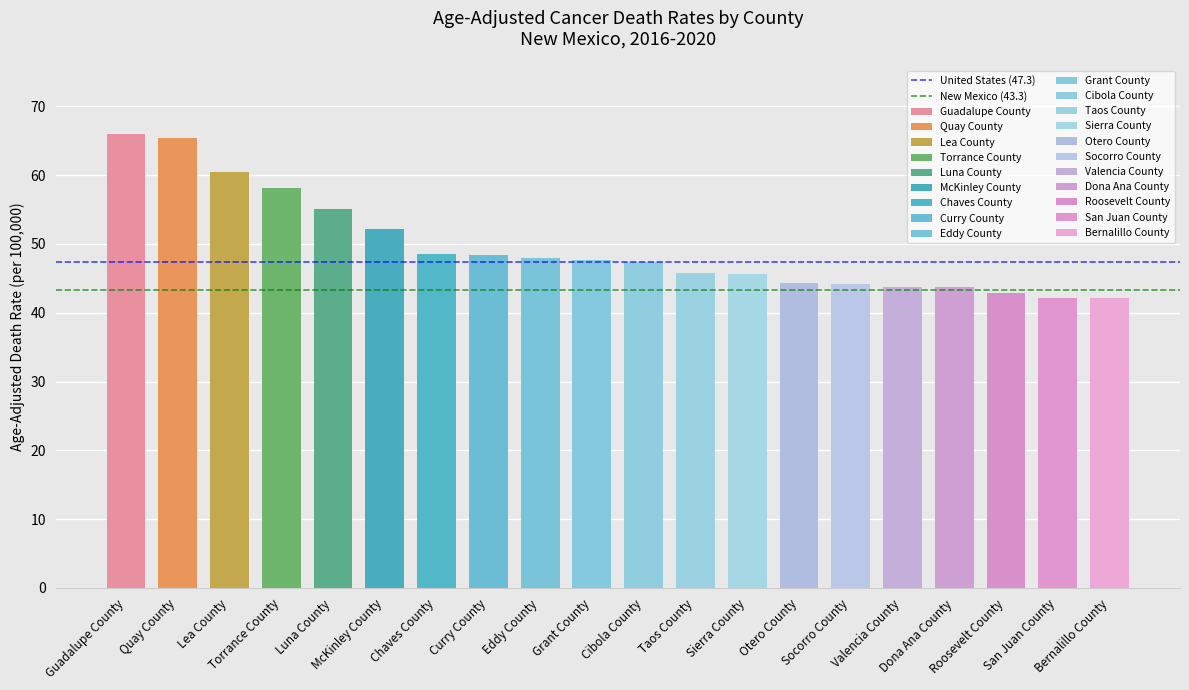

What value does the United States (47.3) series have at Guadalupe County?

47.3